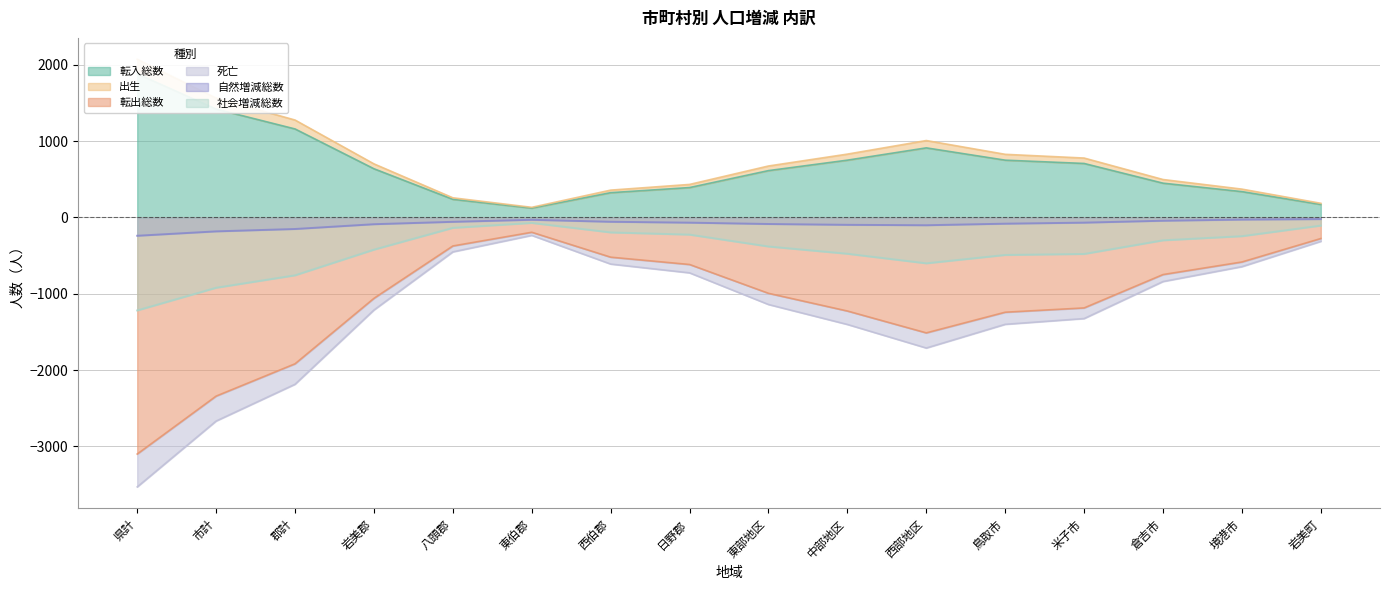

Is it true that 社会増減総数 equals -422.0 at 岩美郡?

True